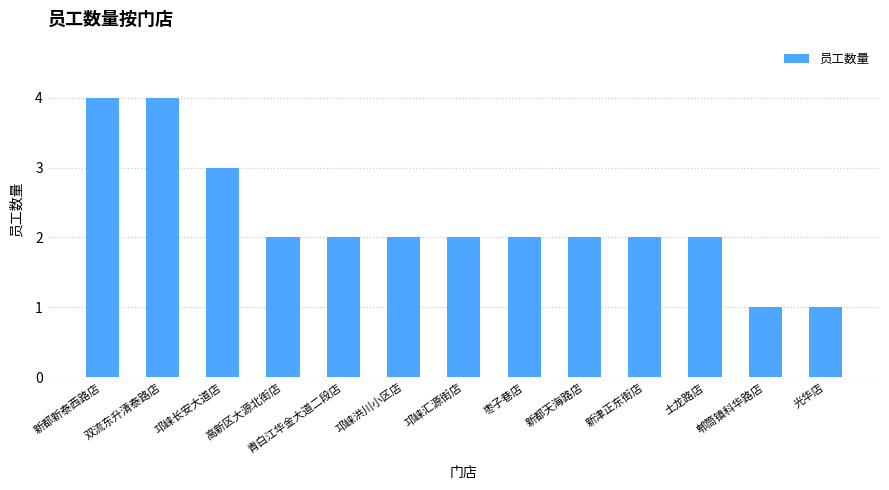

Reading left to right, list all the values displayed in this chart.

4	4	3	2	2	2	2	2	2	2	2	1	1